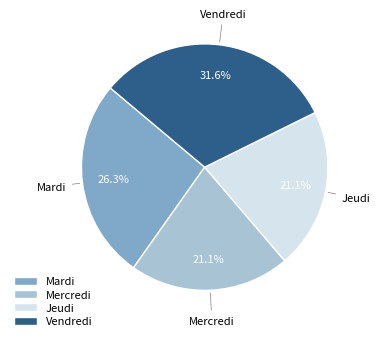

True or false: Mardi accounts for 26% of the total.

True